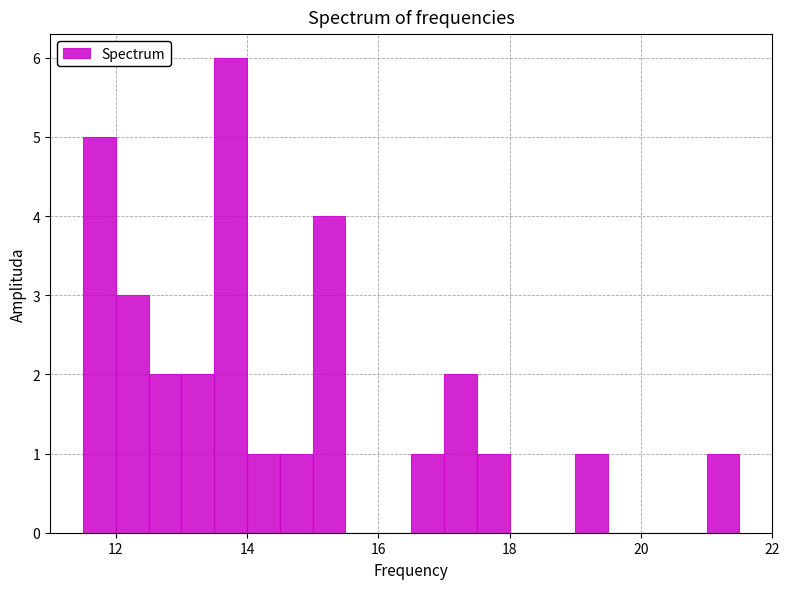

Around what value on the x-axis is the tallest bar? Give the approximate position of its centre, as read against the axis.

13.8